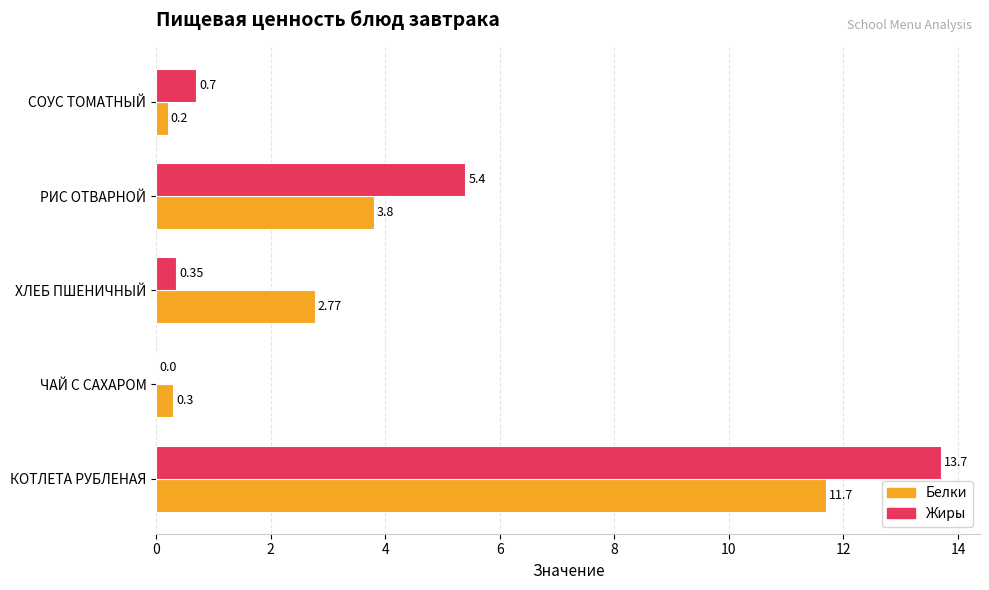

What is the sum of the Белки values at ЧАЙ С САХАРОМ and СОУС ТОМАТНЫЙ?

0.5